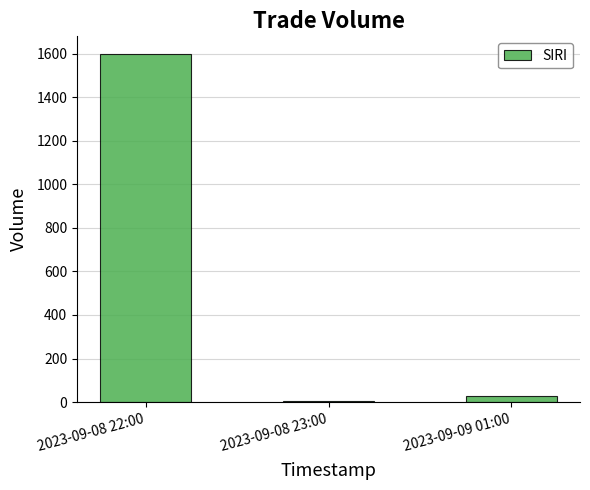

What is the difference between the maximum and second lowest values?

1573